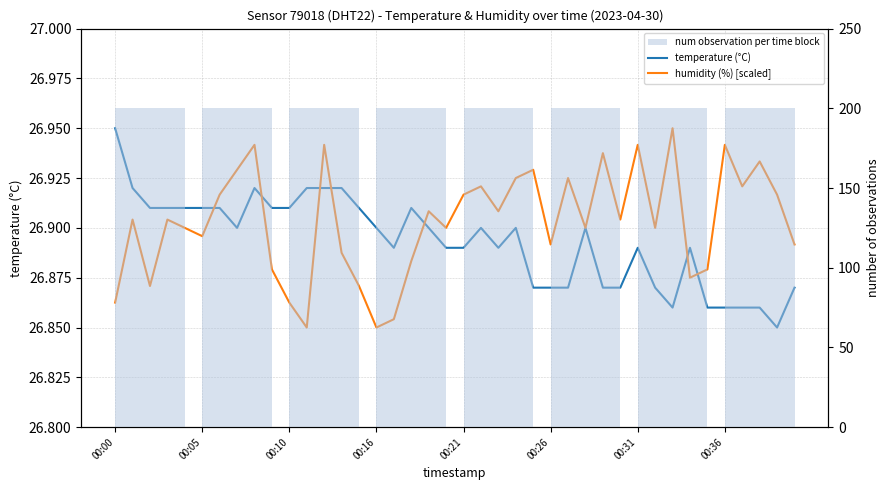

At which label does humidity reach its minimum?

00:11